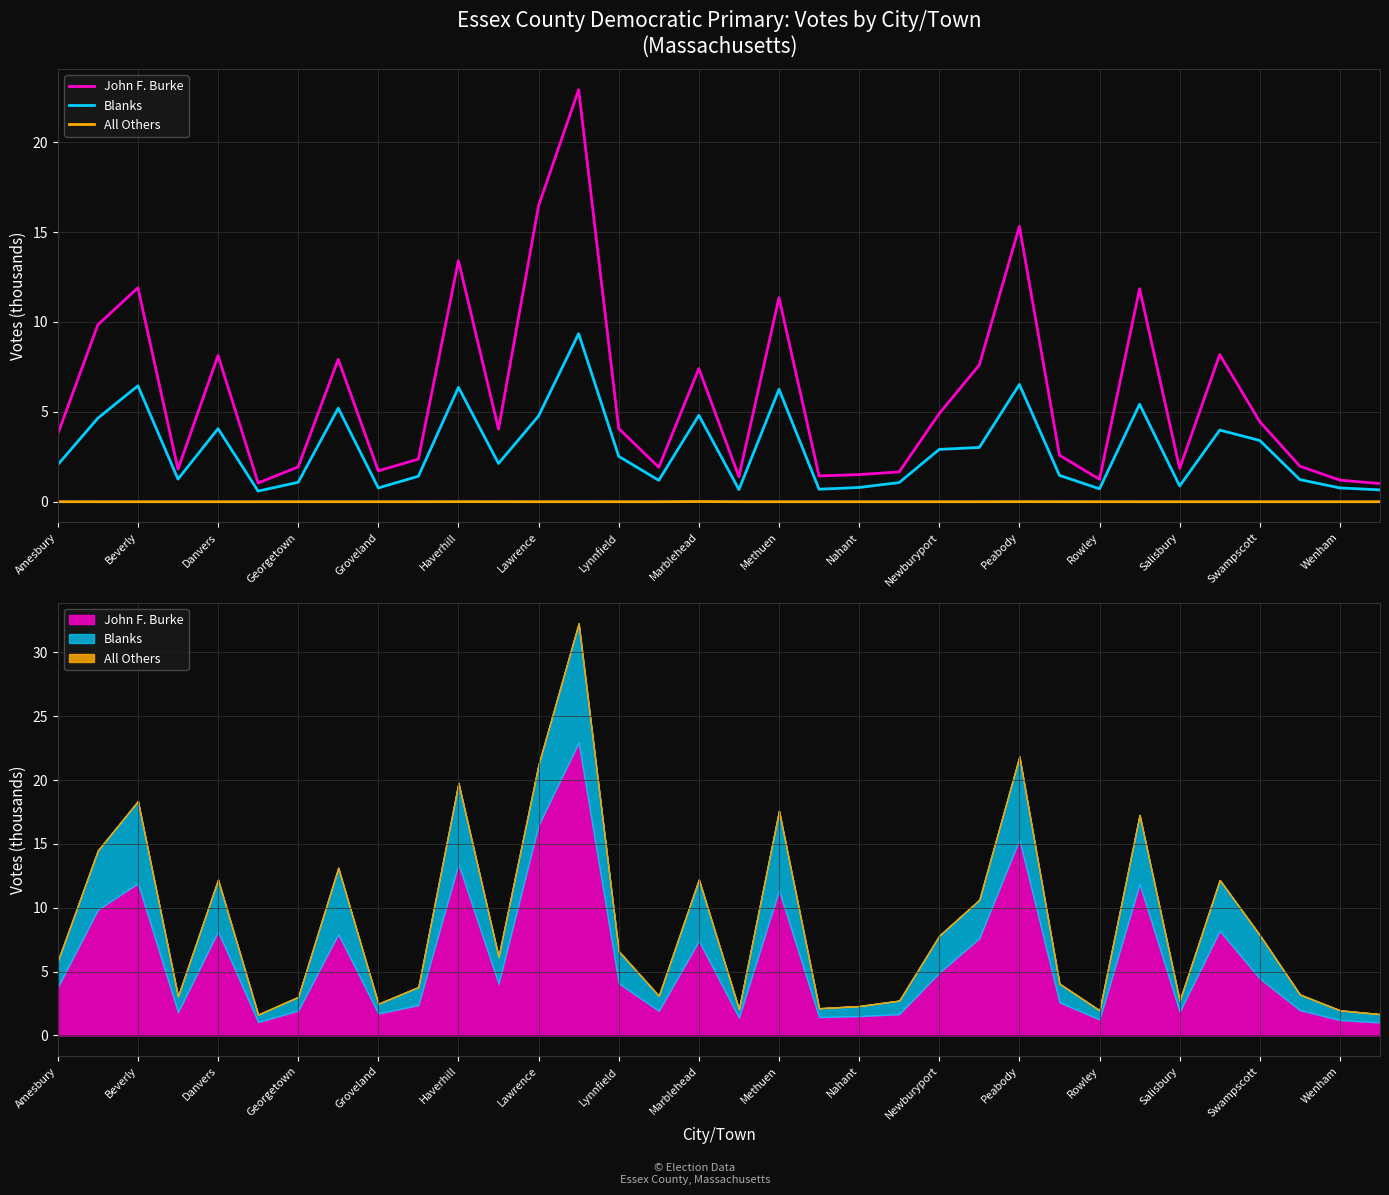

Where is the first local minimum for All Others?

Lawrence